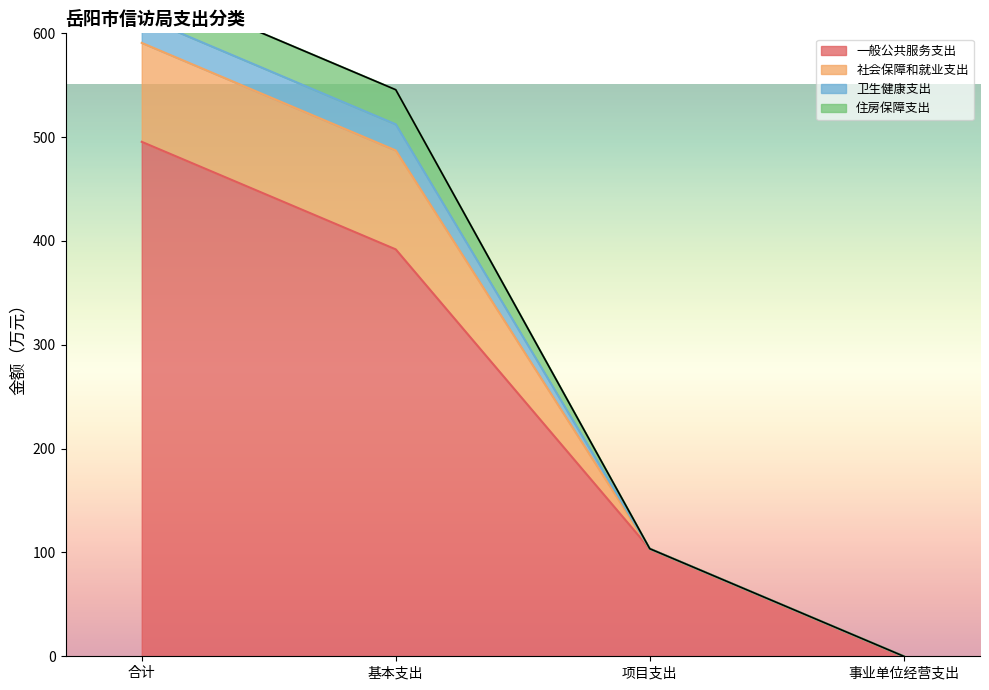

Which category has the lowest value in the 社会保障和就业支出 series?

事业单位经营支出